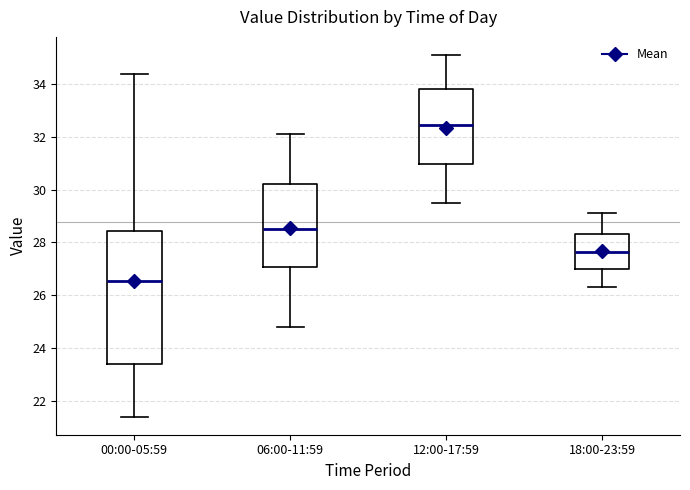

Reading left to right, read every box against the y-axis: the position of its median line, the range the box covers, and the ends of its whiskers. The values are not printed on the chart, so give them approximately, as read against the axis.

00:00-05:59: median 26.6, box 23.4 to 28.4, whiskers 21.4 to 34.4
06:00-11:59: median 28.6, box 27.0 to 30.2, whiskers 24.8 to 32.2
12:00-17:59: median 32.4, box 31.0 to 33.8, whiskers 29.6 to 35.2
18:00-23:59: median 27.6, box 27.0 to 28.4, whiskers 26.4 to 29.2